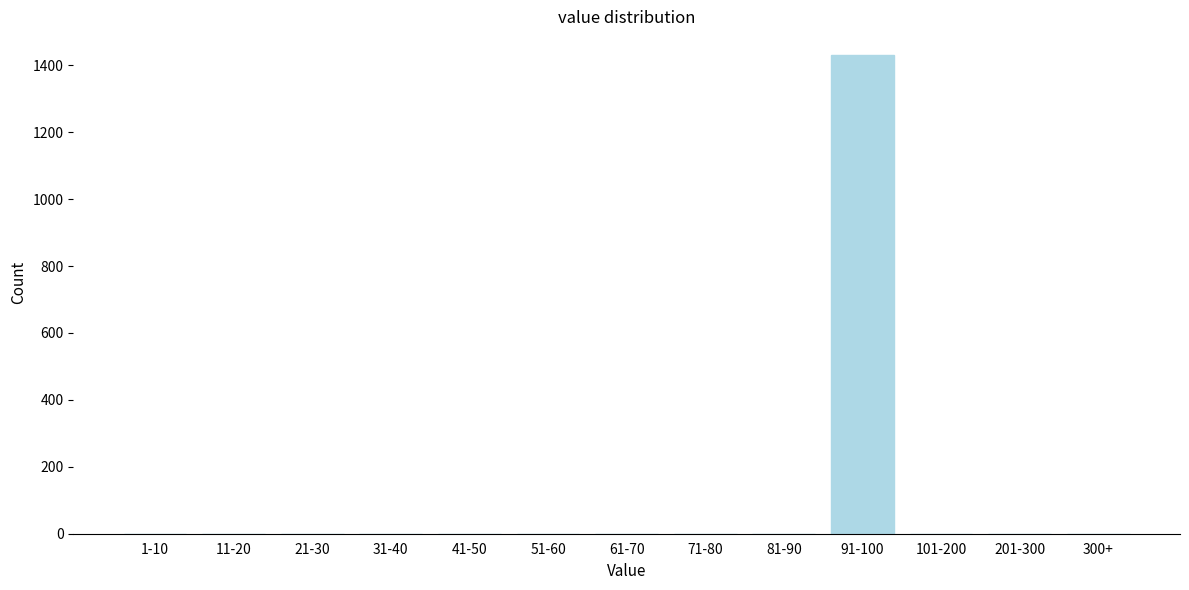

Reading left to right, transcribe all the data shown in this chart.

1-10=0	11-20=0	21-30=0	31-40=0	41-50=0	51-60=0	61-70=0	71-80=0	81-90=0	91-100=1430	101-200=0	201-300=0	300+=0